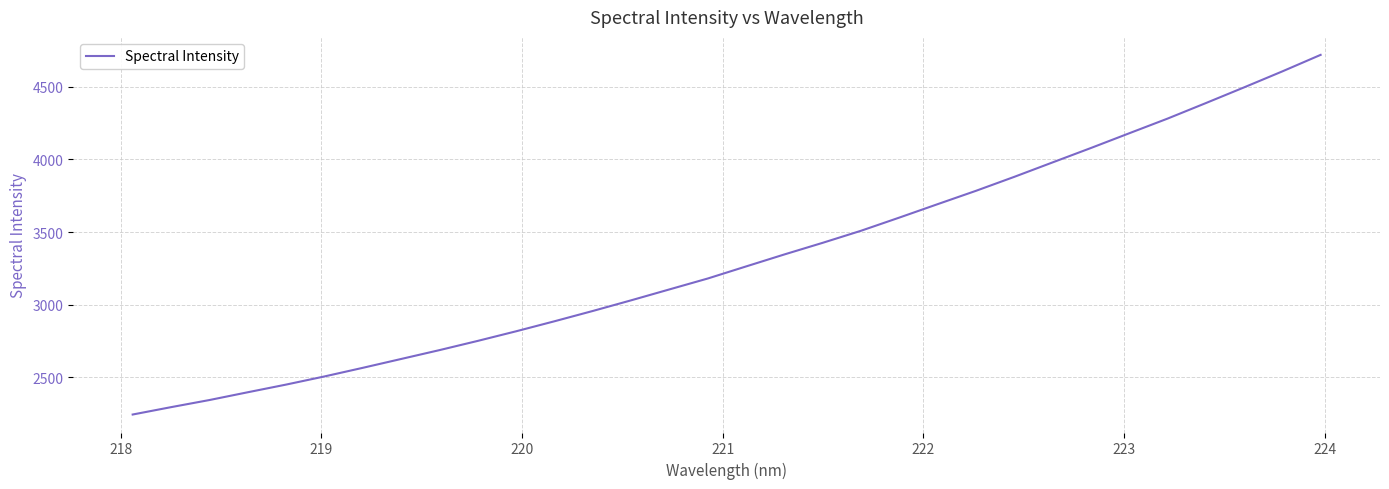

What is the greatest value displayed?

4718.1